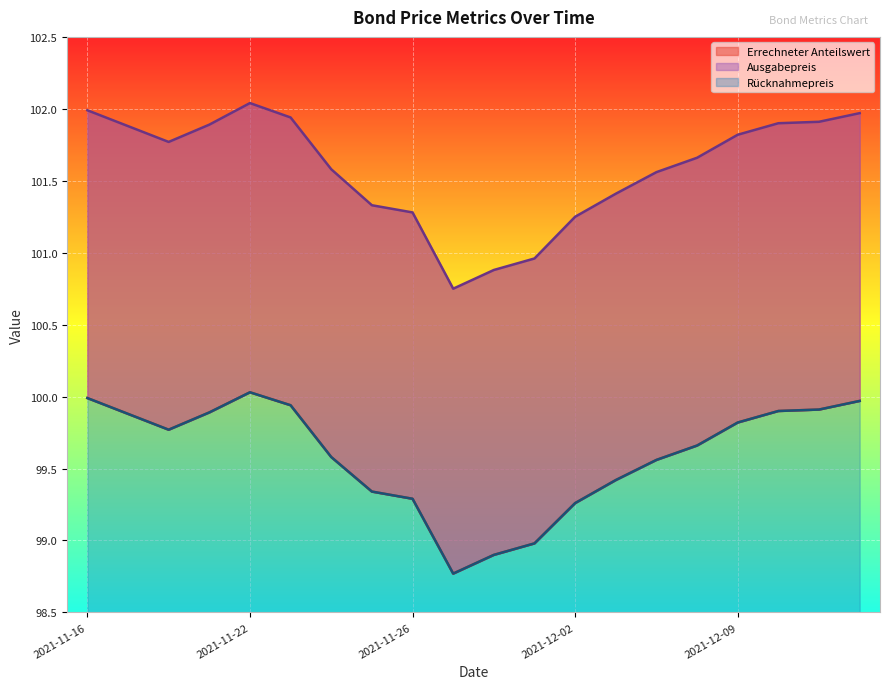

Is the value of Errechneter Anteilswert at 2021-12-01 greater than the value of Ausgabepreis at 2021-11-19?

No